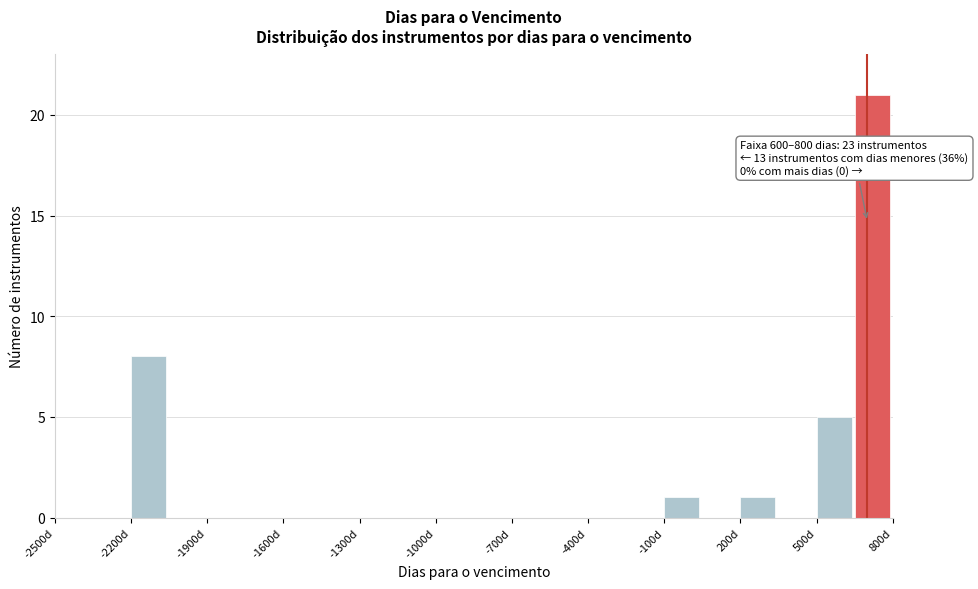

Around what value on the x-axis is the tallest bar? Give the approximate position of its centre, as read against the axis.

700